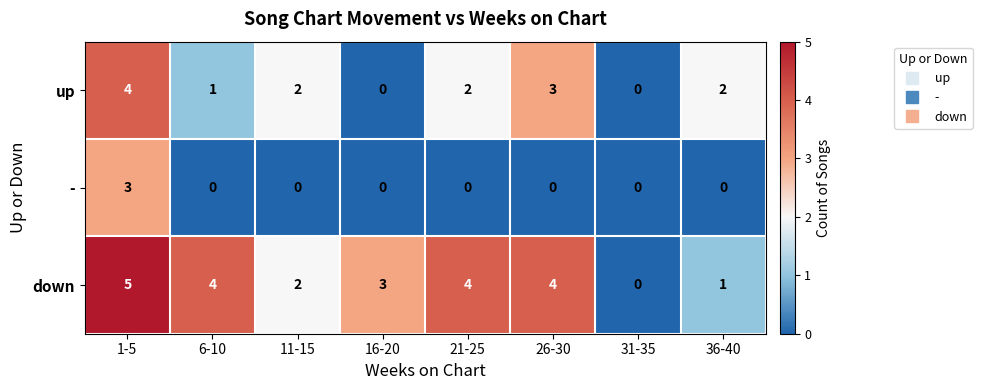

What is the difference between the maximum and minimum values in the up series?

4